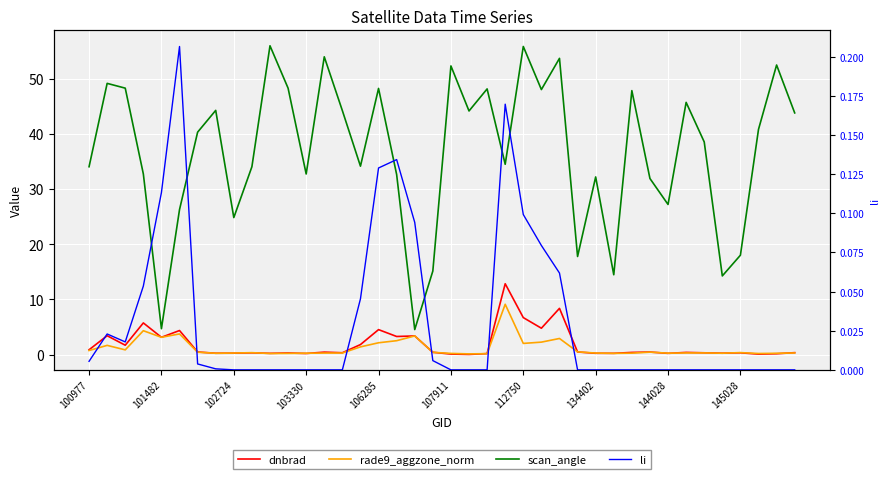

Which series has the largest total across all categories?

scan_angle